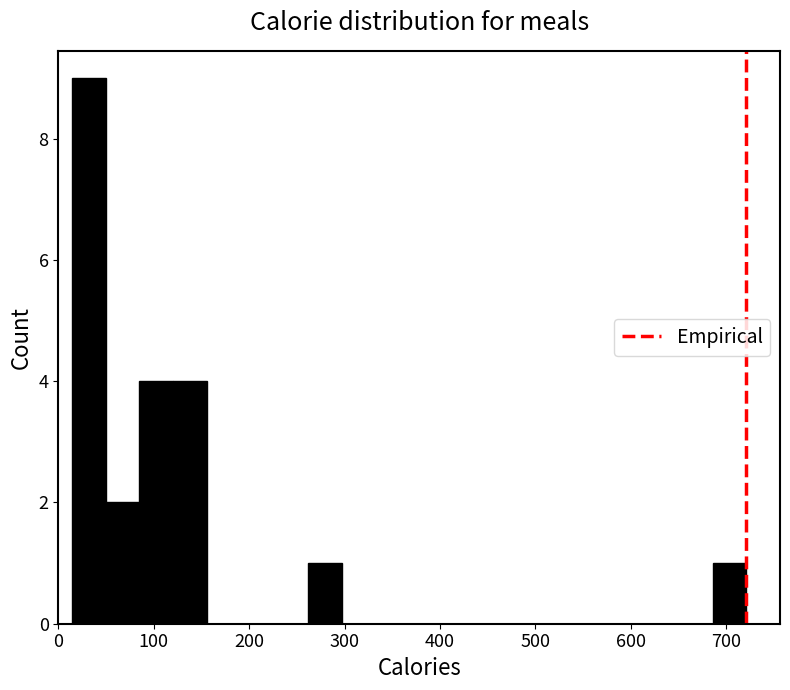

Read against the x-axis, roughly where is the centre of the tallest bar?

30